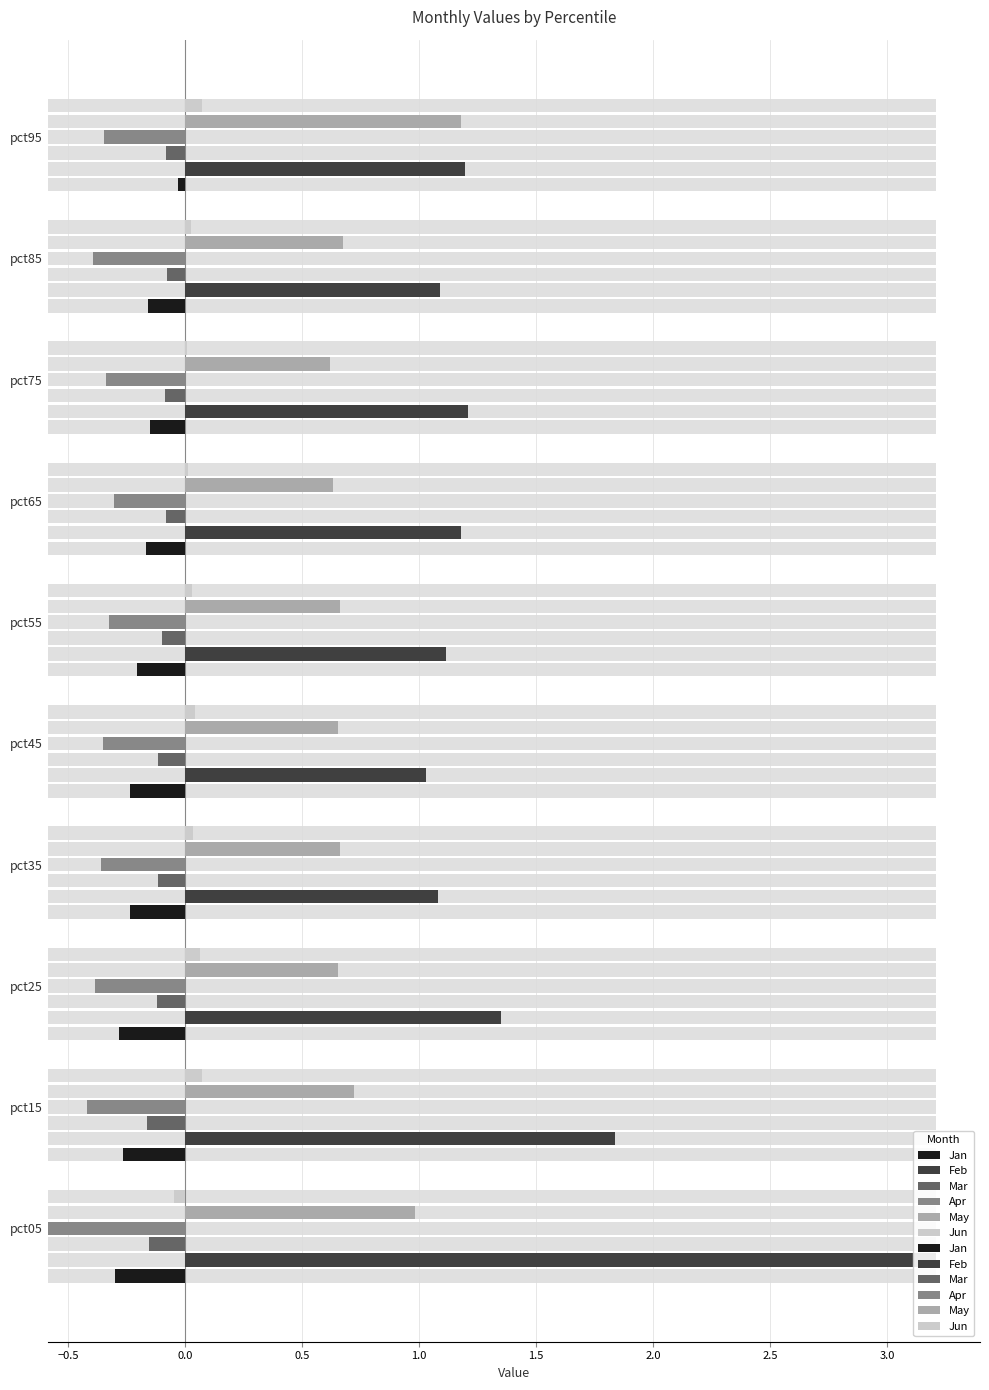

What is the value of the Jan bar at the 8th from the left?

-0.1